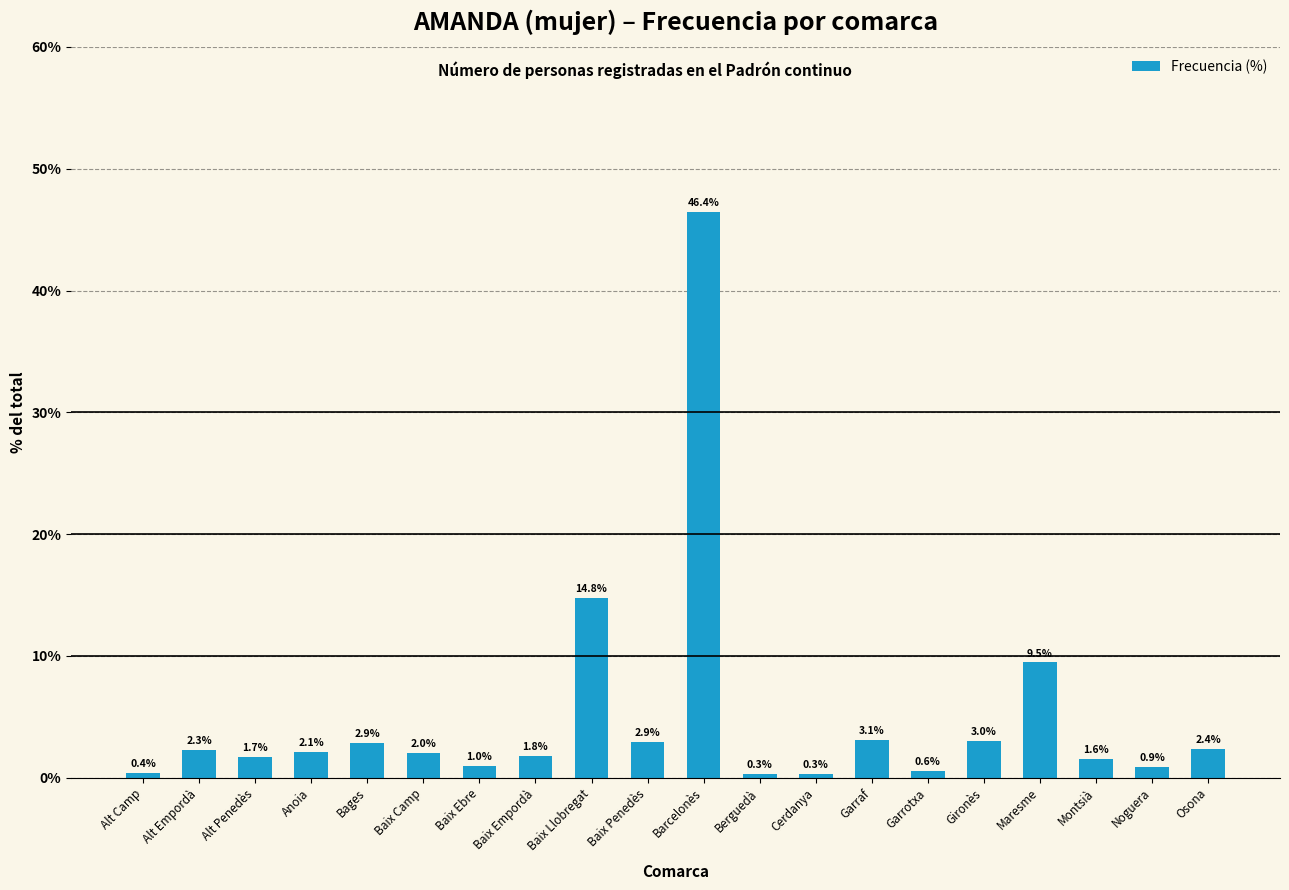

What position from the right is Garrotxa?

6